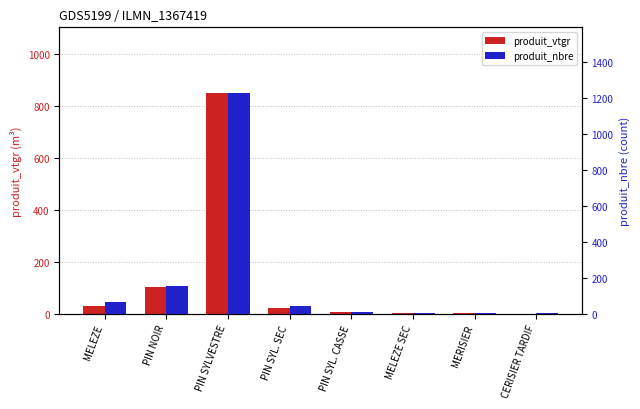

At which label does produit_vtgr reach its minimum?

CERISIER TARDIF